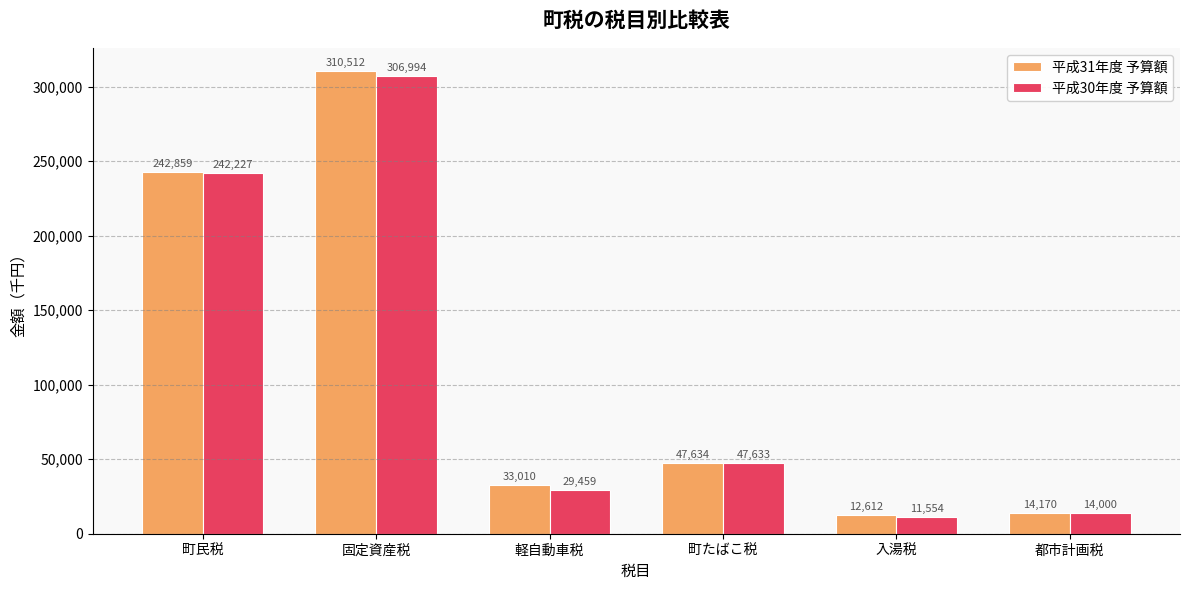

How many data points does each series have?

6